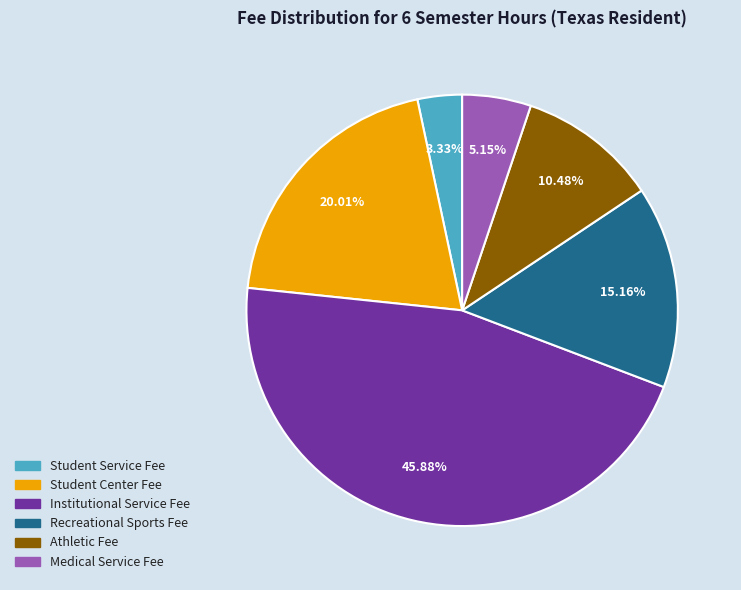

True or false: Athletic Fee accounts for 3% of the total.

False